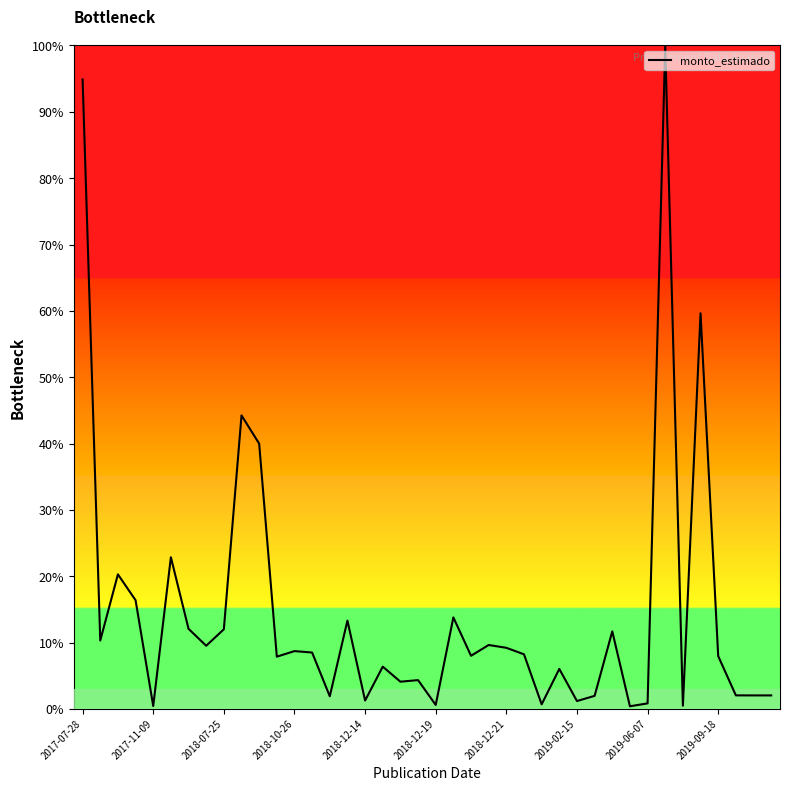

What is the maximum value shown in the chart?

100.0